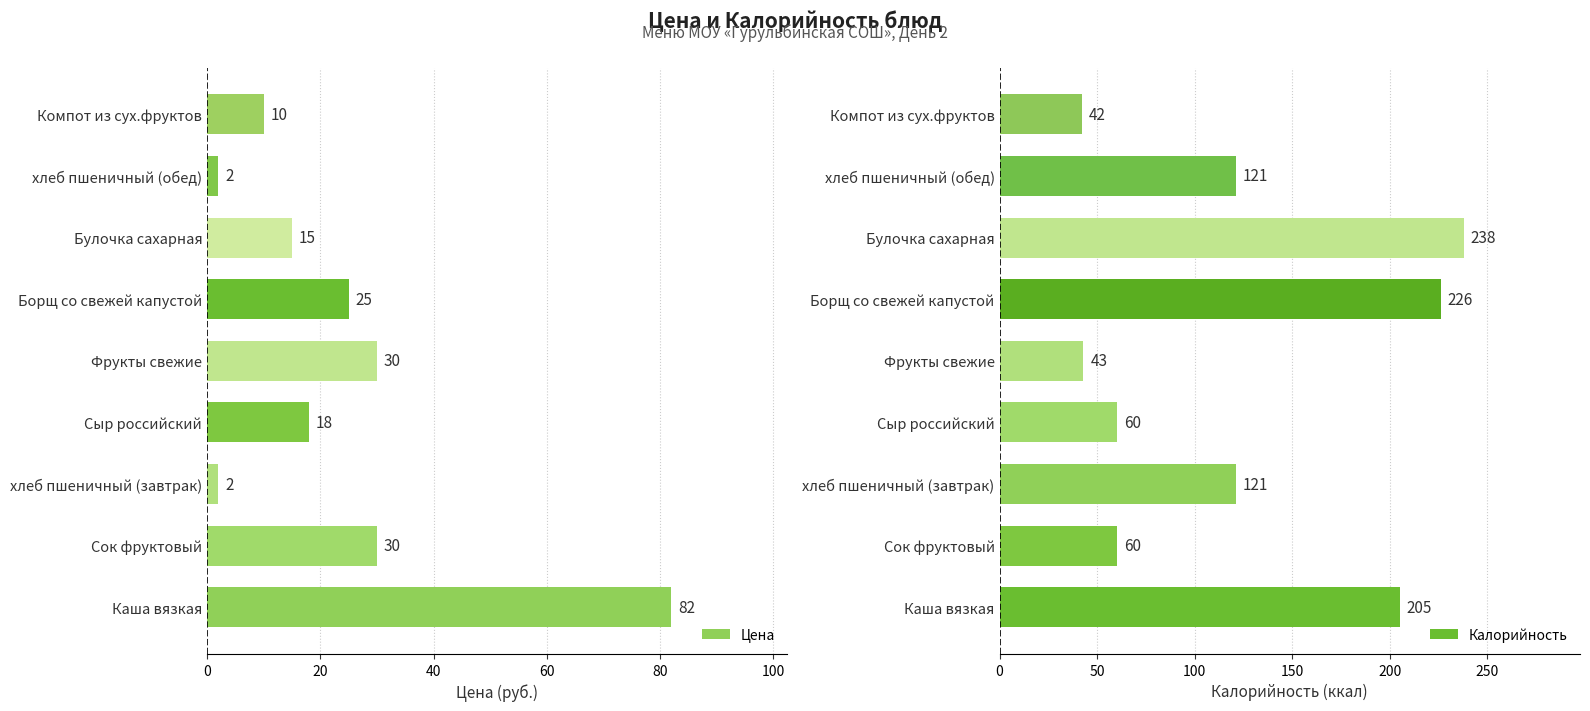

Rank the series by their maximum value, from lowest to highest.

Цена, Калорийность